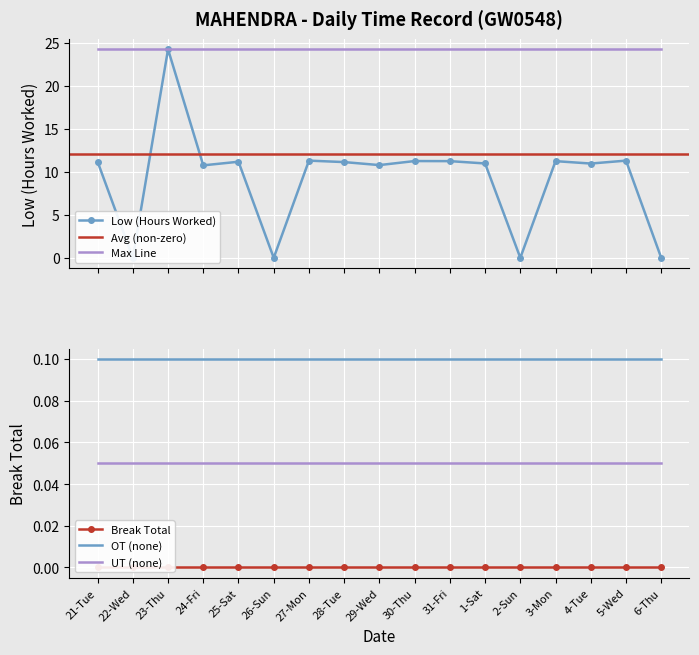

Reading right to left, transcribe all the data shown in this chart.

0.0	11.3	11.0	11.2	0.0	11.0	11.2	11.3	10.8	11.1	11.3	0.0	11.2	10.8	24.3	0.0	11.2